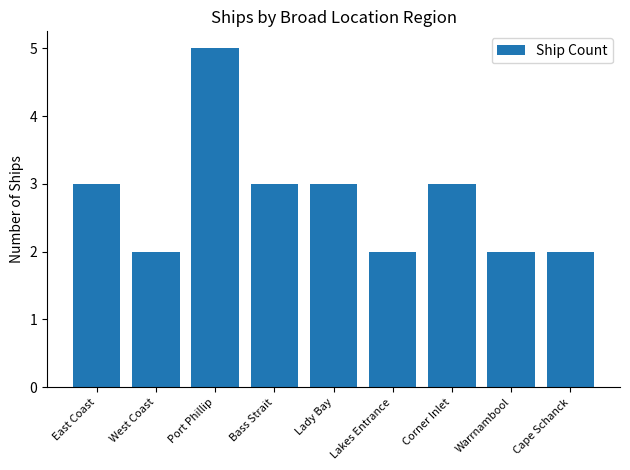

What is the smallest value displayed?

2